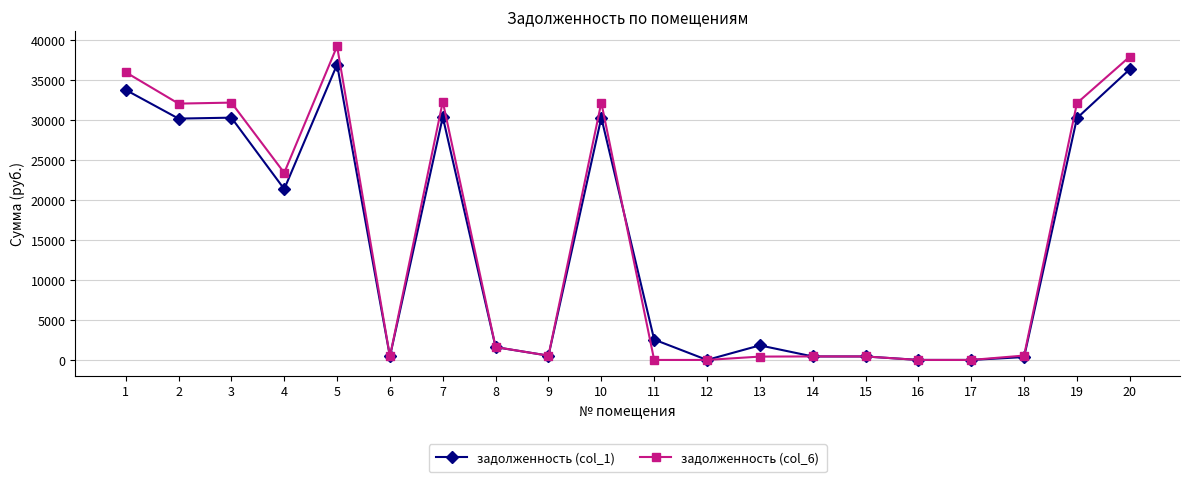

Which series changed the most between 10 and 20?

задолженность (col_1)